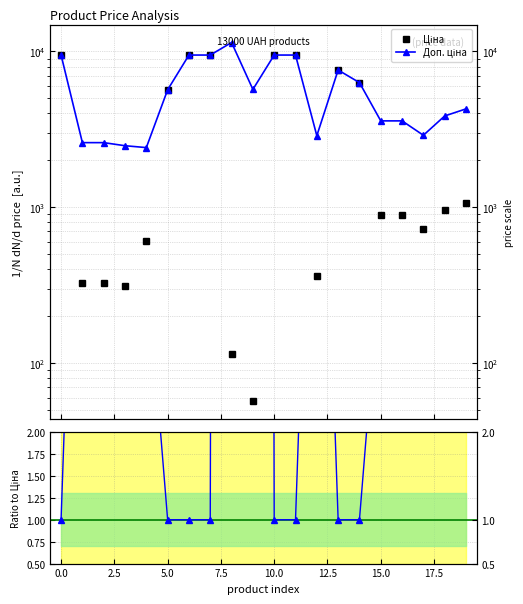

Read the Ціна value at 17.

724.5